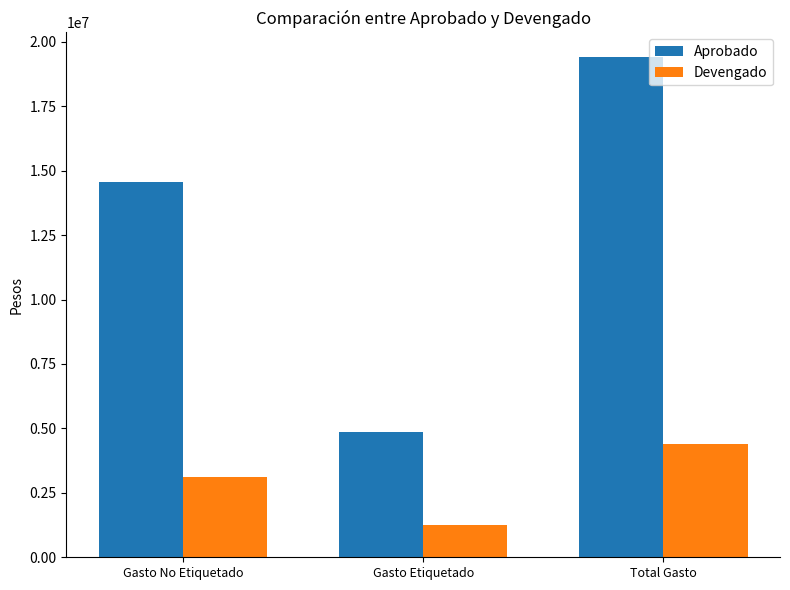

What is the difference between the Devengado values at Gasto Etiquetado and Gasto No Etiquetado?

1867739